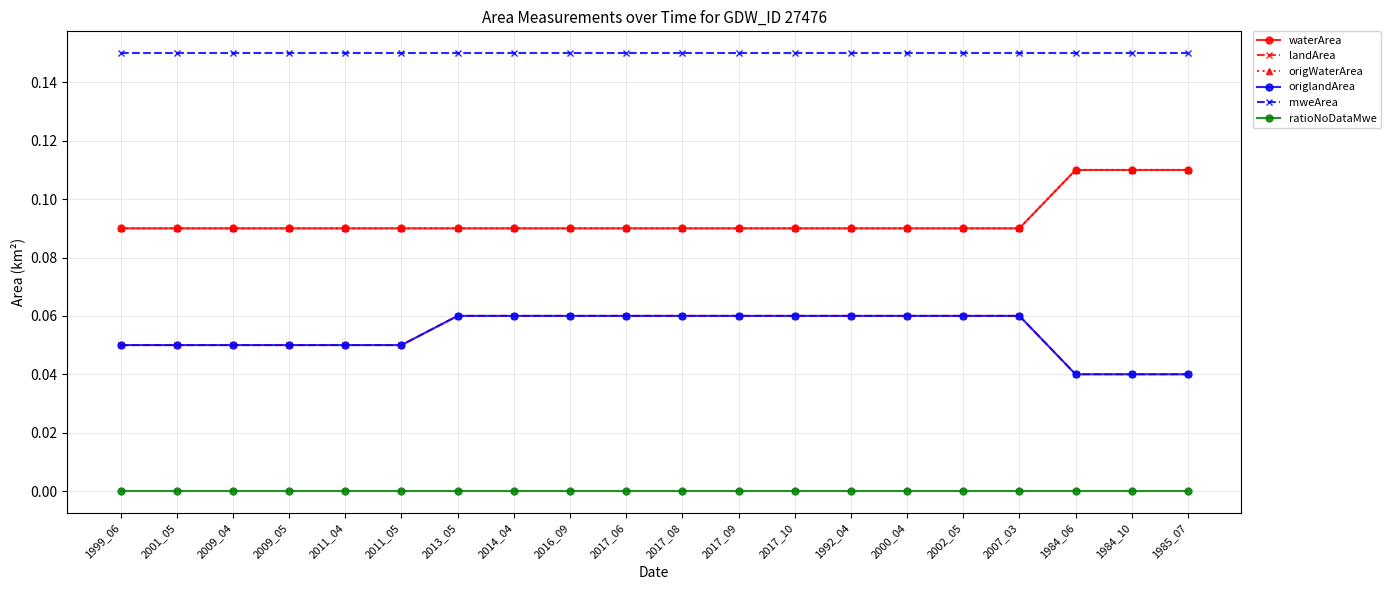

What is the label of the 11th point from the left?

2017_08